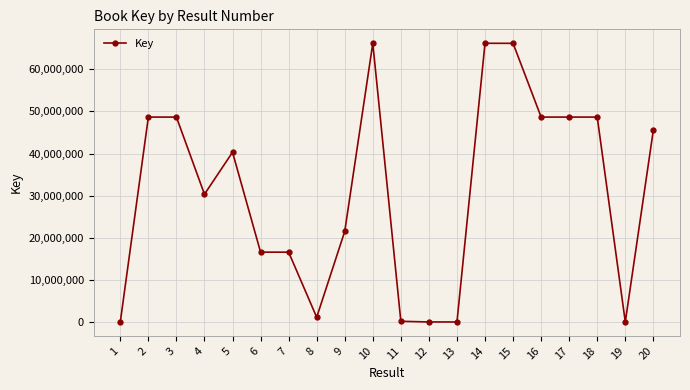

What is the change in value from 5 to 12?

-40295227